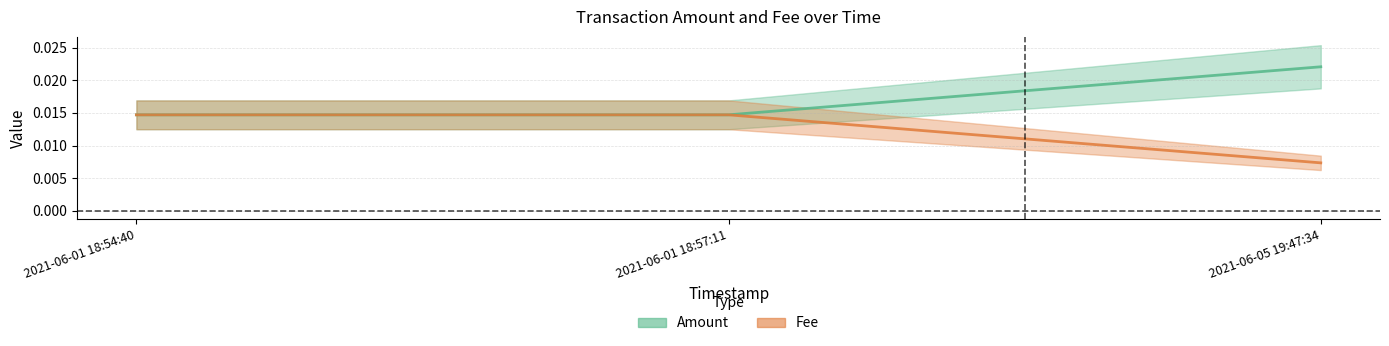

Reading right to left, what are all the values shown in this chart?

Amount: 2021-06-05 19:47:34=0.0	2021-06-01 18:57:11=0.0	2021-06-01 18:54:40=0.0
Fee: 2021-06-05 19:47:34=0.0	2021-06-01 18:57:11=0.0	2021-06-01 18:54:40=0.0